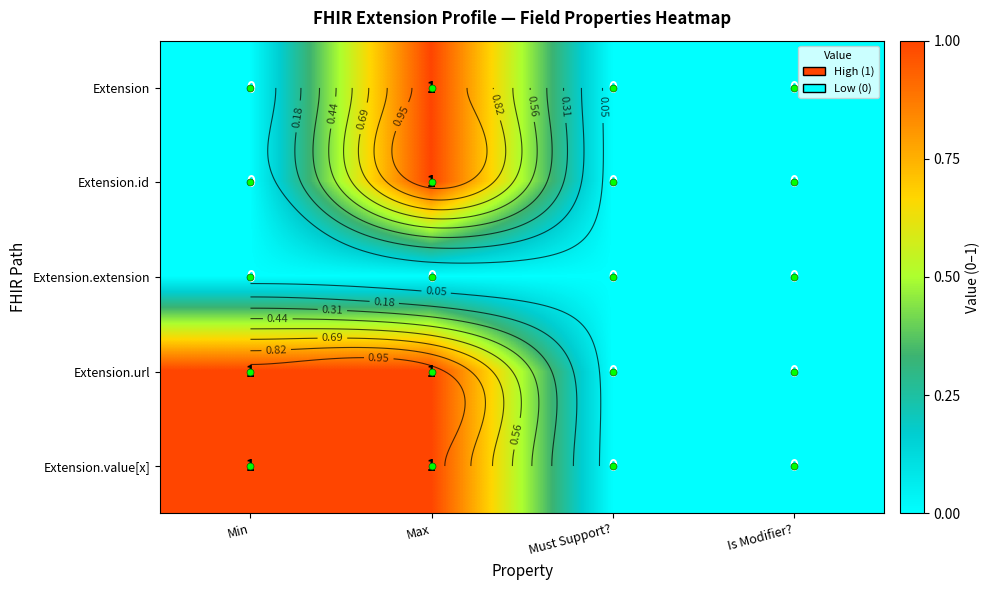

At how many categories does at least one series exceed 0?

2